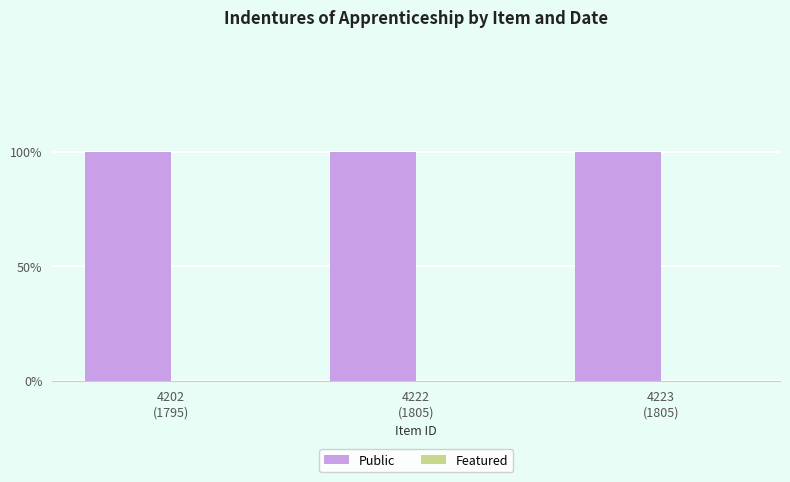

Which series has the largest total across all categories?

Public